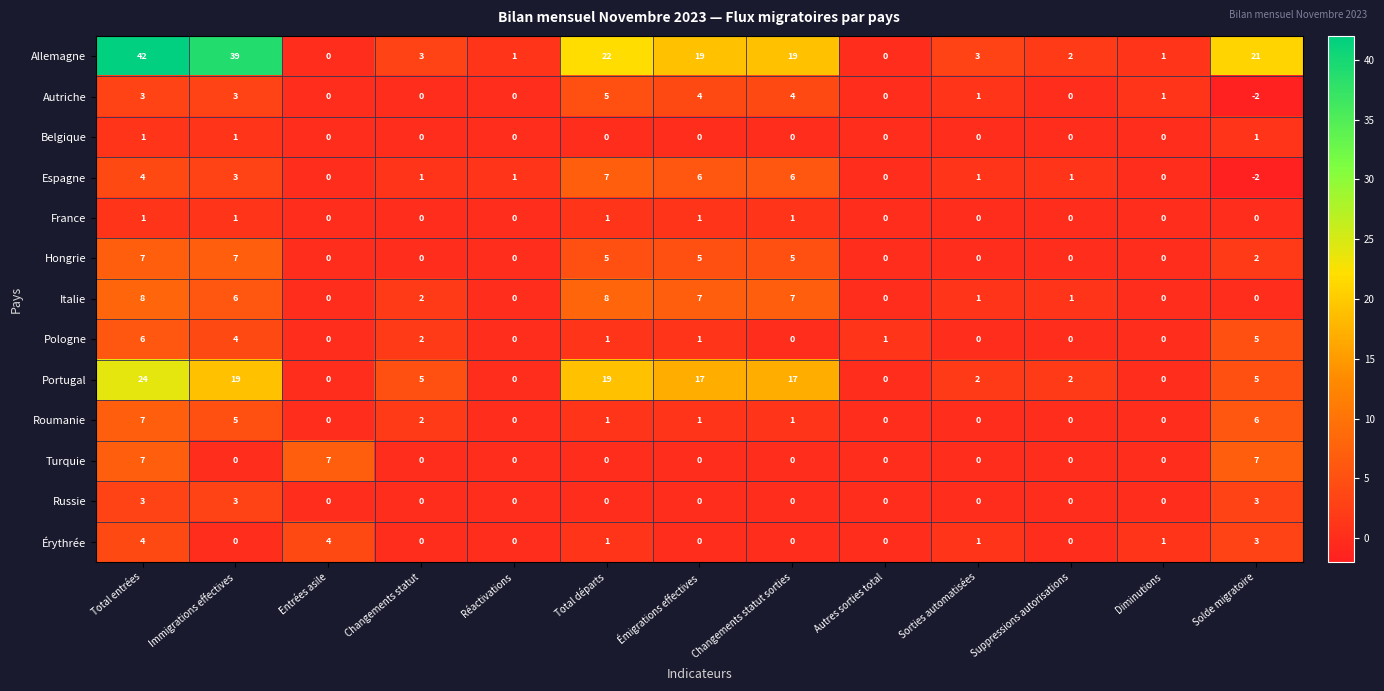

What is the total value across all series at Sorties automatisées?

9